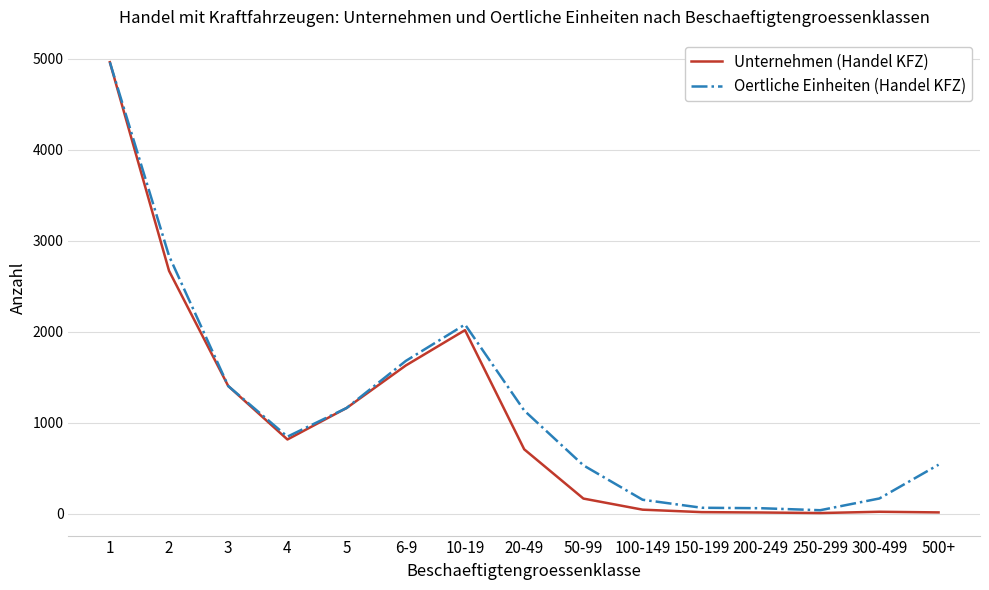

The Unternehmen (Handel KFZ) series shows 14 at 200-249. True or false?

True